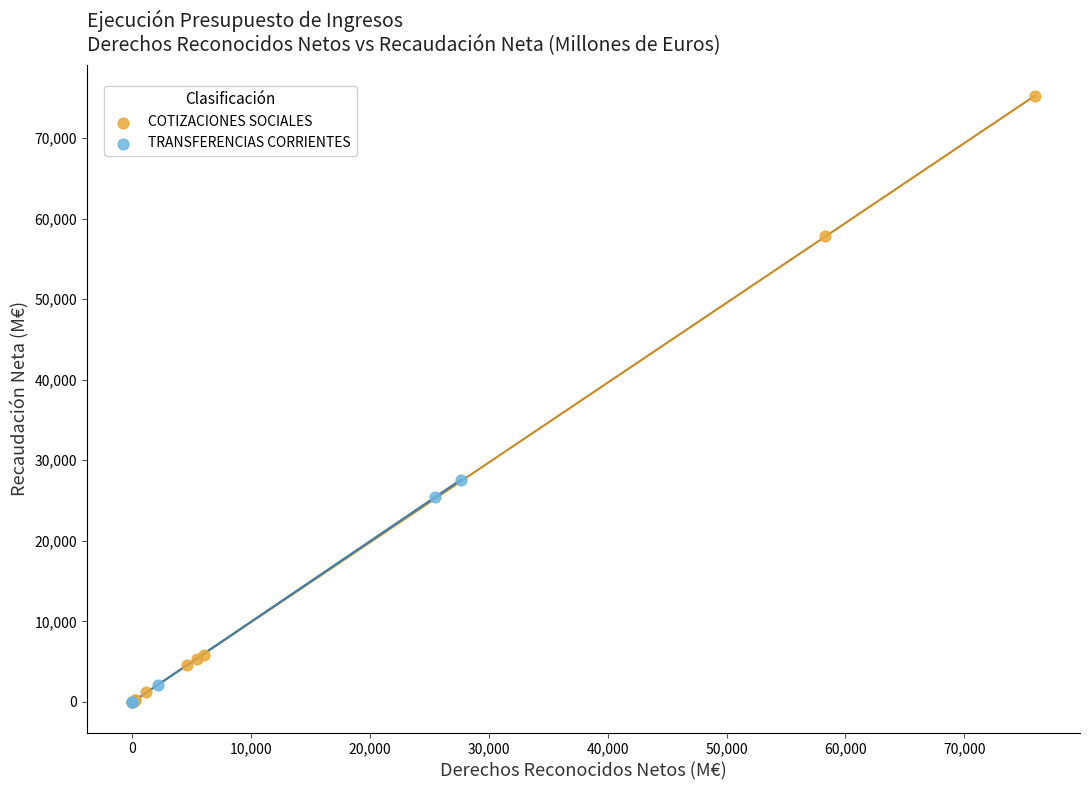

Which series contains the highest Y value?

COTIZACIONES SOCIALES